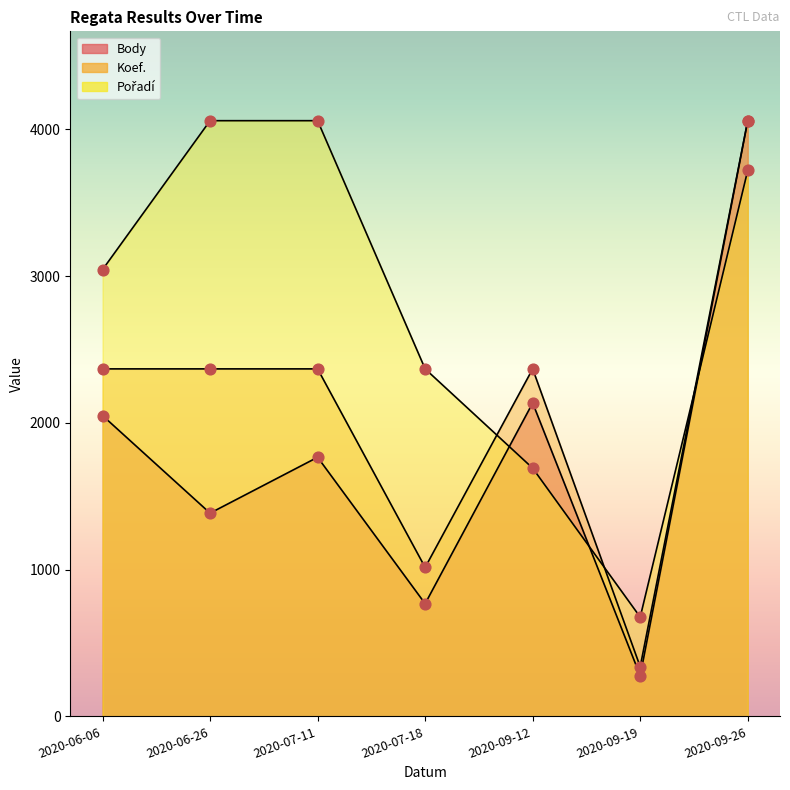

What is the total value across all series at 2020-09-12?

6196.0